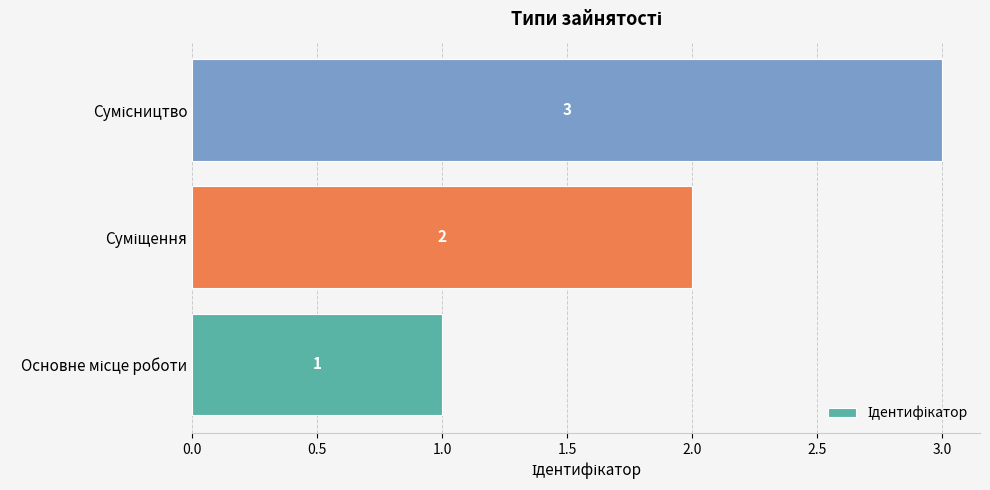

What is the smallest value displayed?

1